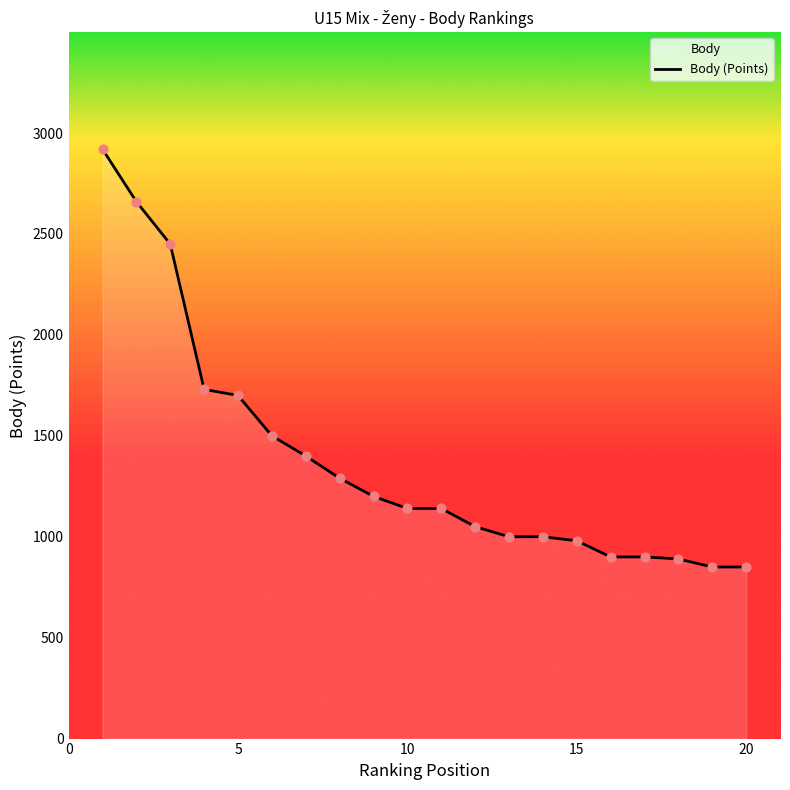

What is the difference between the maximum and minimum values?

2070